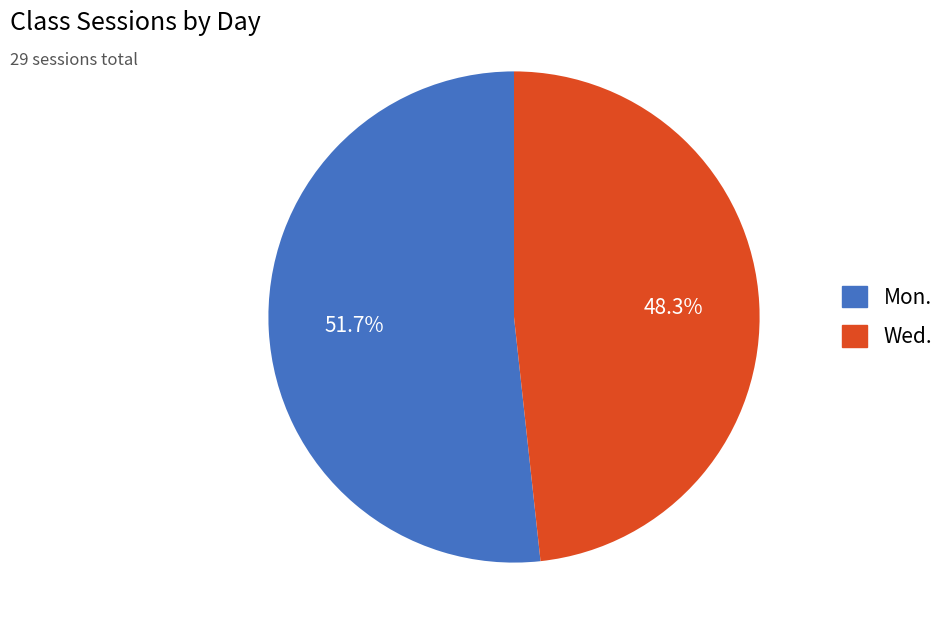

Do Mon. and Wed. together represent more than half of the pie?

Yes